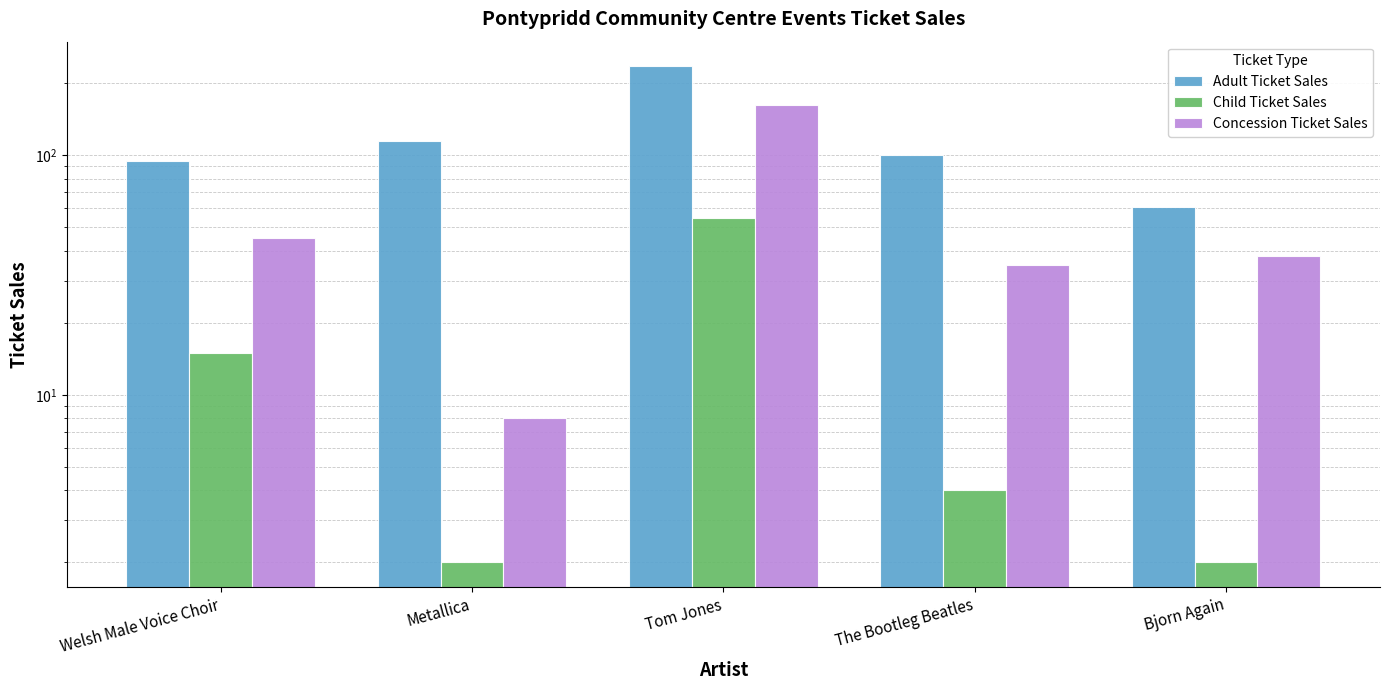

The Child Ticket Sales series shows 96 at Tom Jones. True or false?

False